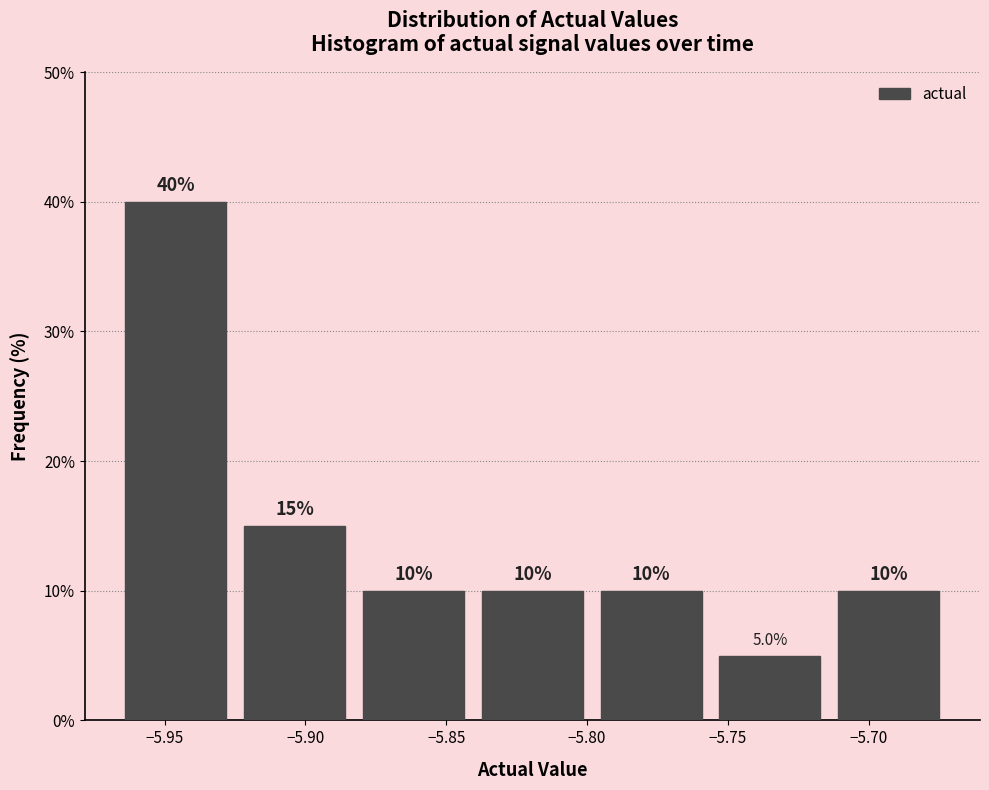

Over which range of the x-axis is the bar tallest?

-5.965 to -5.925